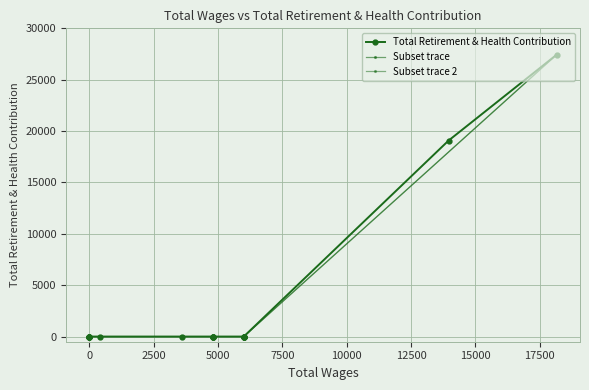

What is the maximum value shown in the chart?

27435